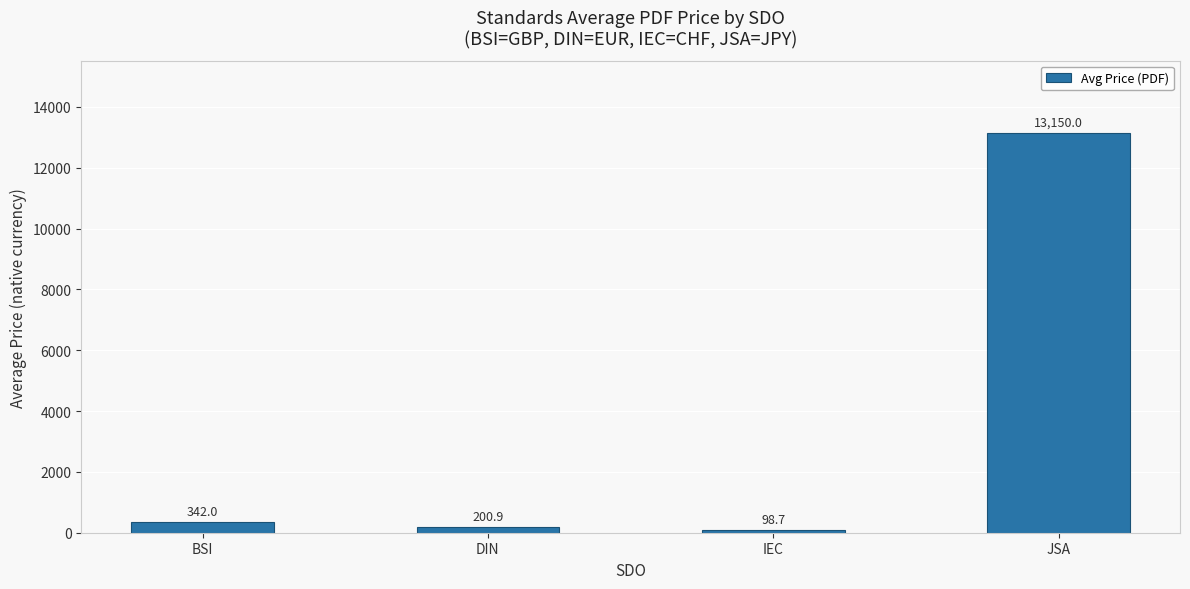

What is the difference between the second highest and second lowest values?

141.1